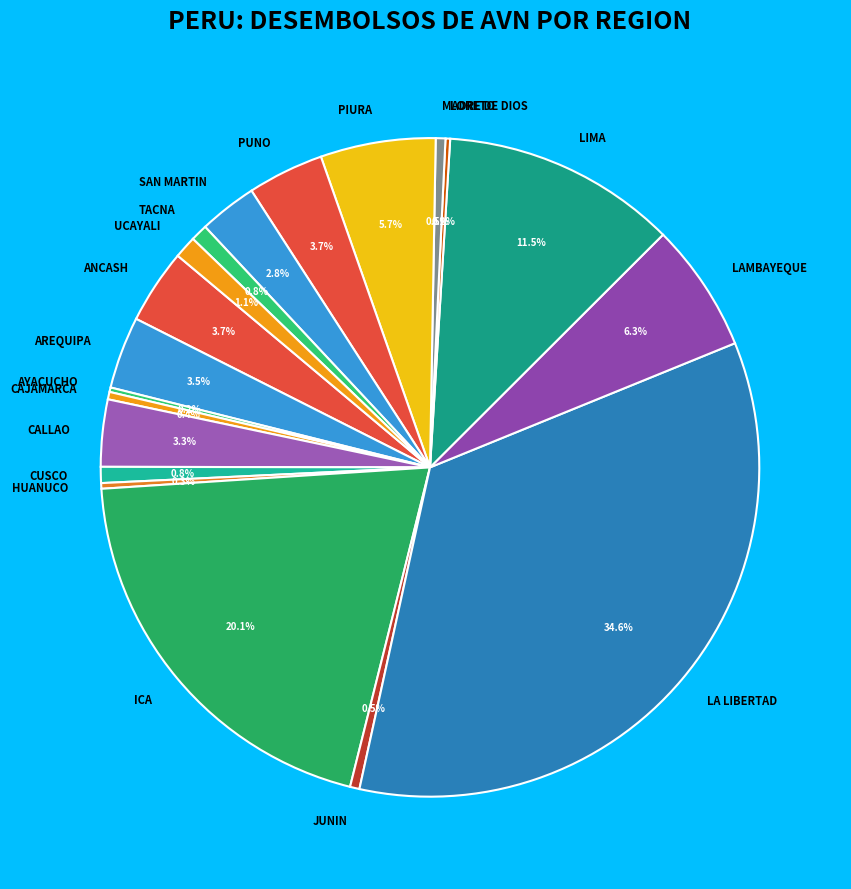

What percentage is NOT represented by LAMBAYEQUE?

93.7%